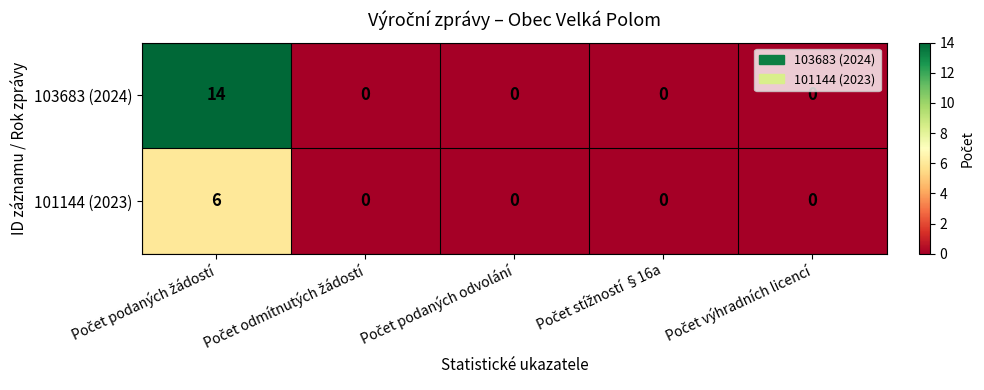

Rank the series by their average value, from highest to lowest.

103683 (2024), 101144 (2023)